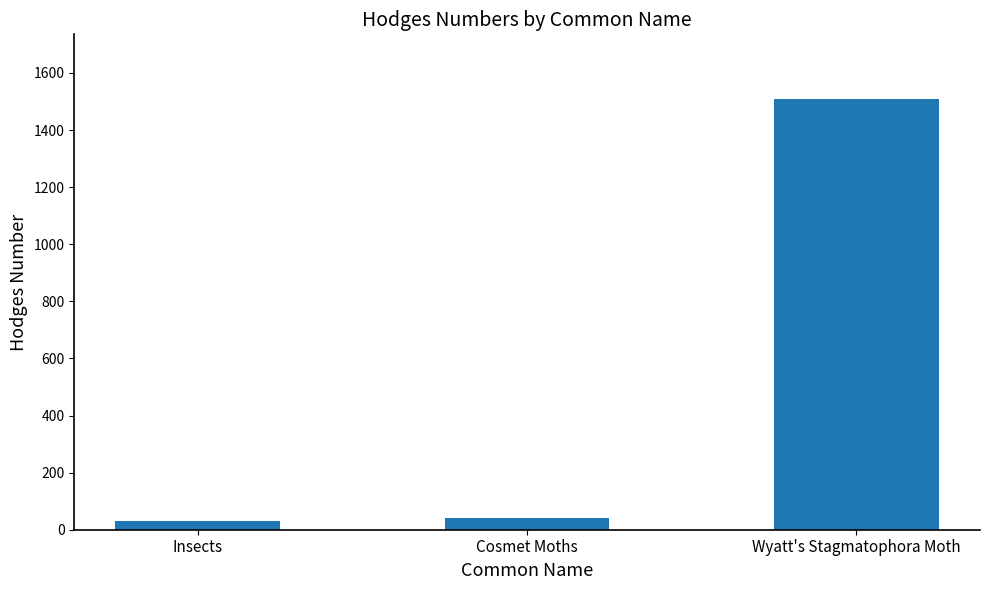

The chart shows a value of 42.0 at Cosmet Moths. True or false?

True